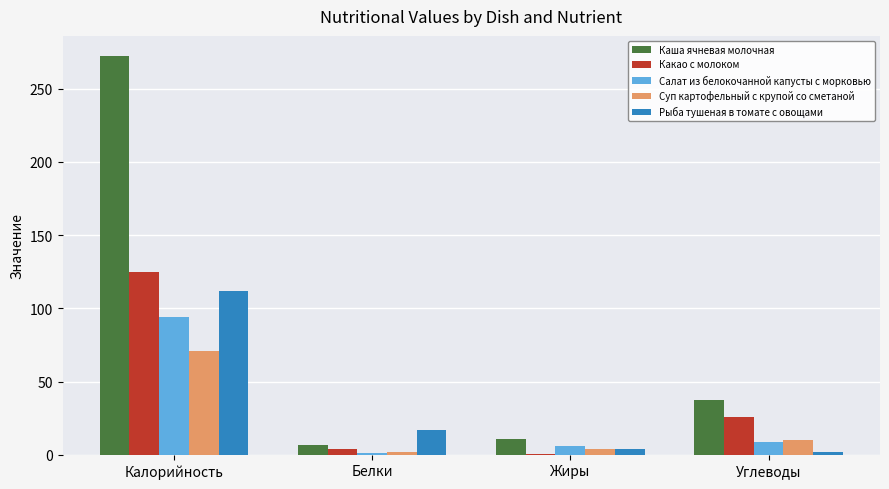

Between Калорийность and Белки, which series saw the biggest shift?

Каша ячневая молочная